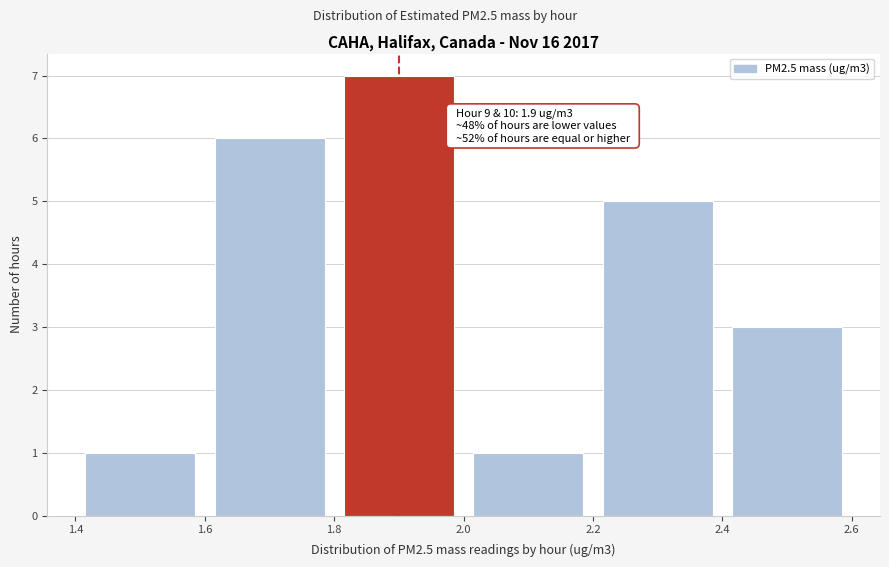

Which range on the x-axis has the tallest bar?

1.8 to 2.0